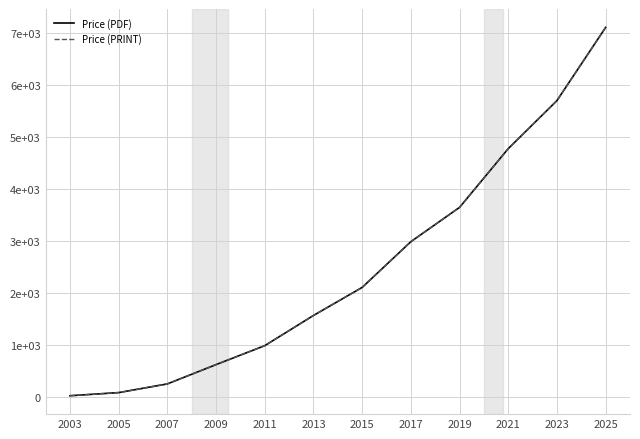

Is this an area chart (filled region under the line)?

No